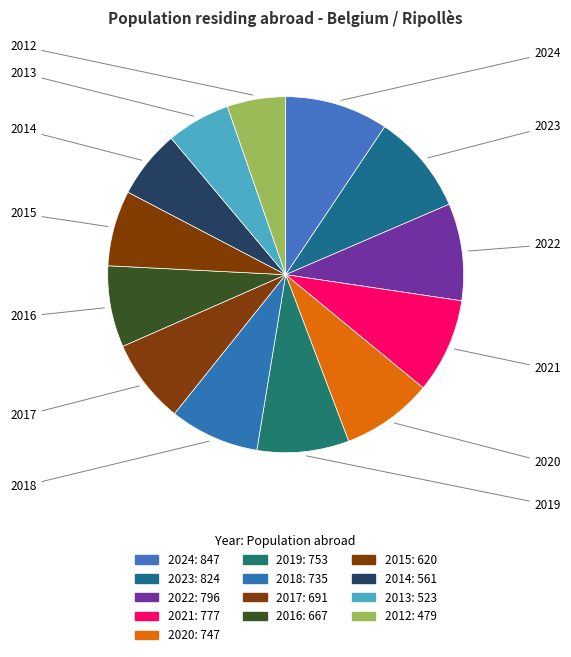

Rank the categories by value from highest to lowest.

2024, 2023, 2022, 2021, 2019, 2020, 2018, 2017, 2016, 2015, 2014, 2013, 2012